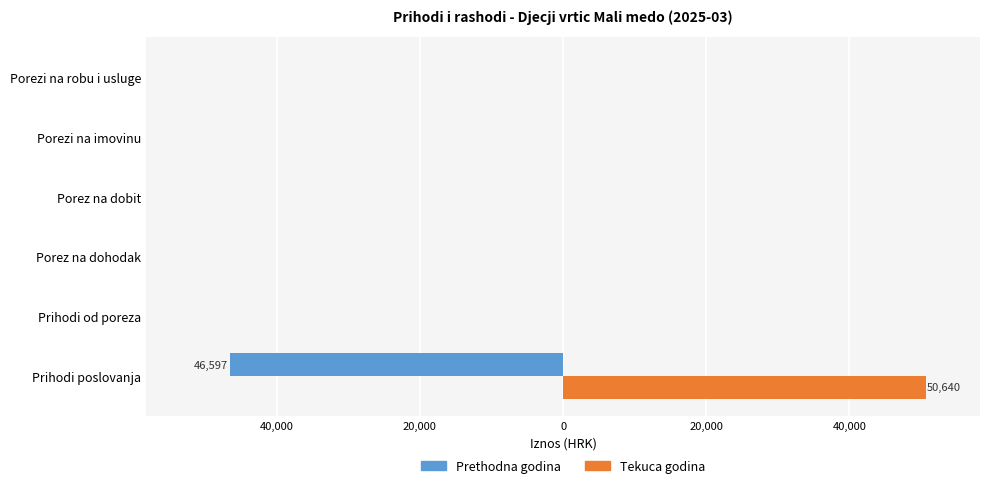

Rank the series by their maximum value, from lowest to highest.

Prethodna godina, Tekuca godina